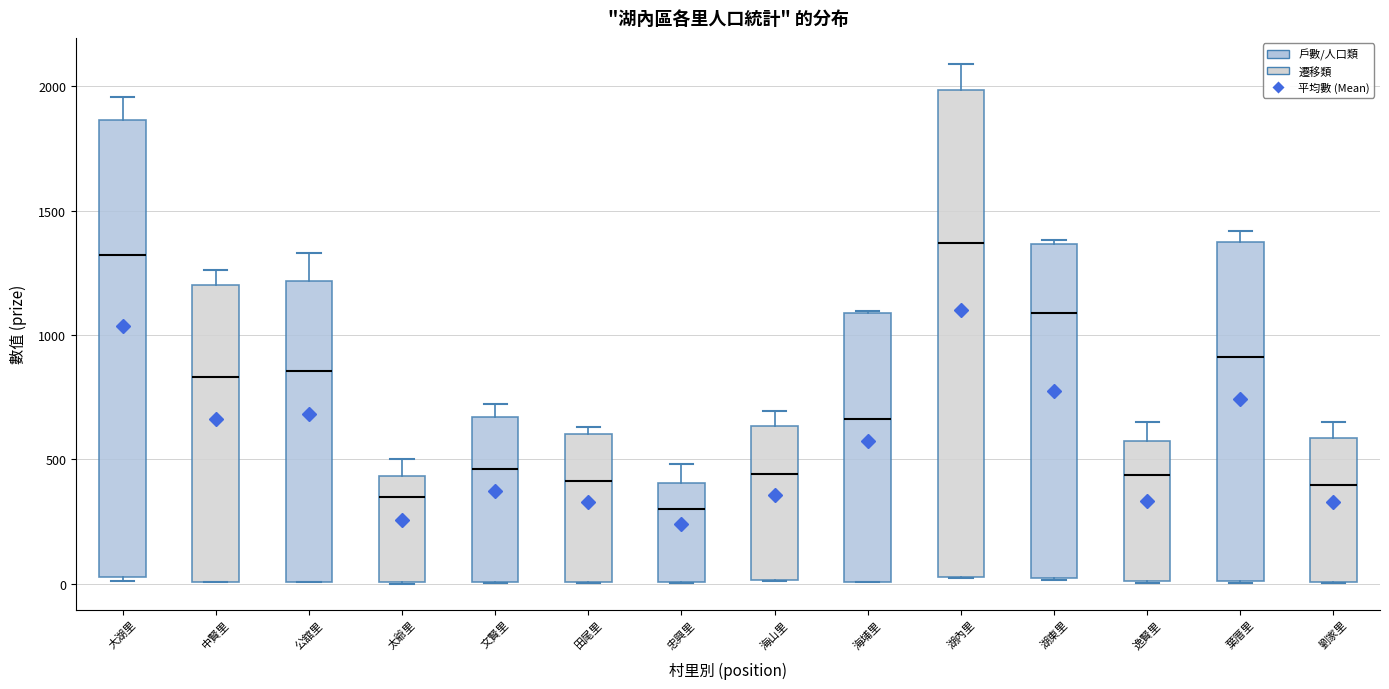

Which box has the highest median line?

湖內里